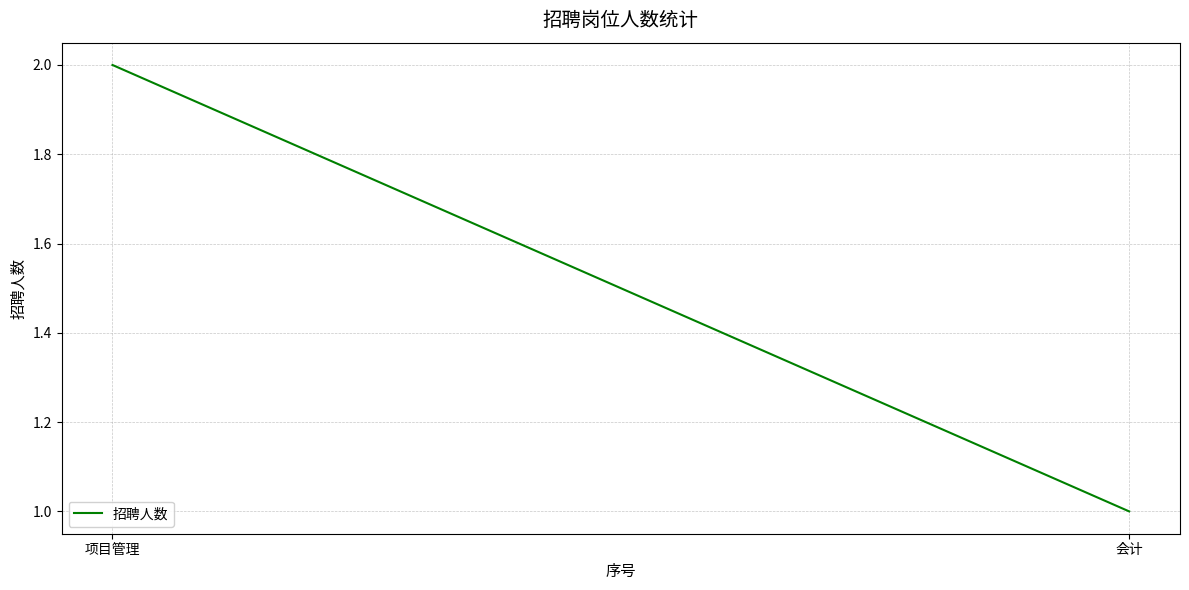

Which label corresponds to the smallest value in the chart?

会计